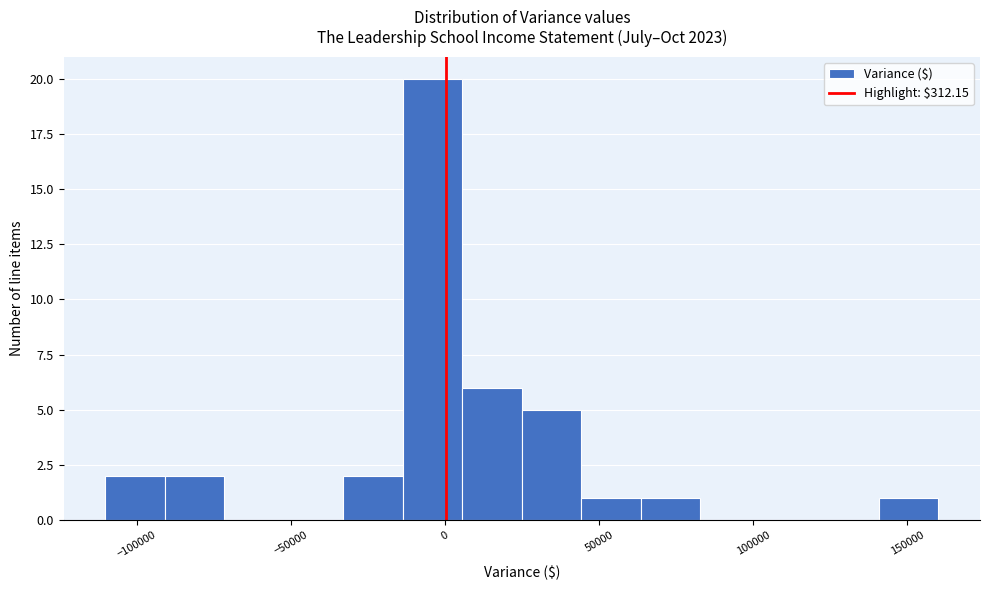

Read against the x-axis, roughly where is the centre of the tallest bar?

-5000